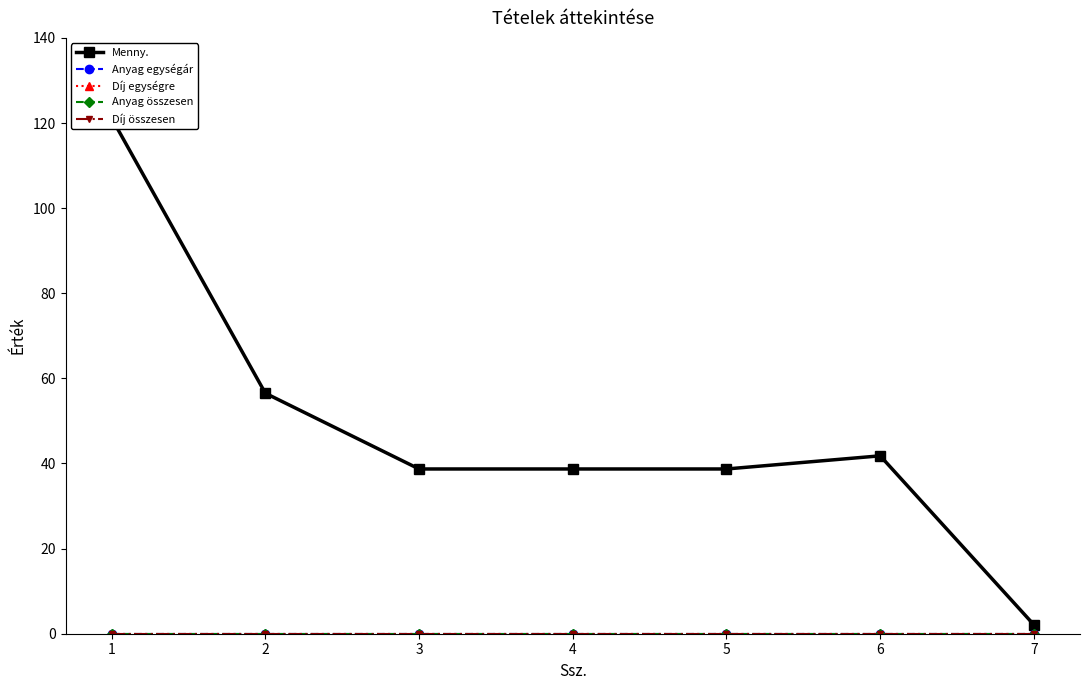

Rank the series by their maximum value, from highest to lowest.

Menny., Anyag egységár, Díj egységre, Anyag összesen, Díj összesen